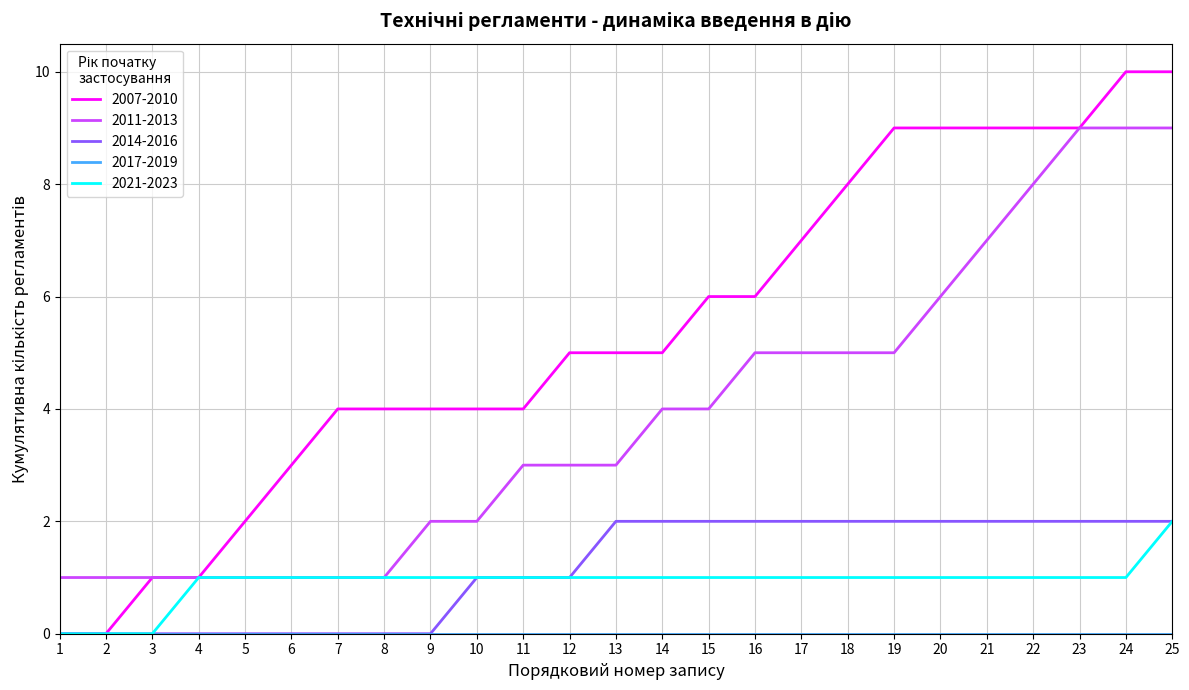

Does the chart display data point markers on the line(s)?

No